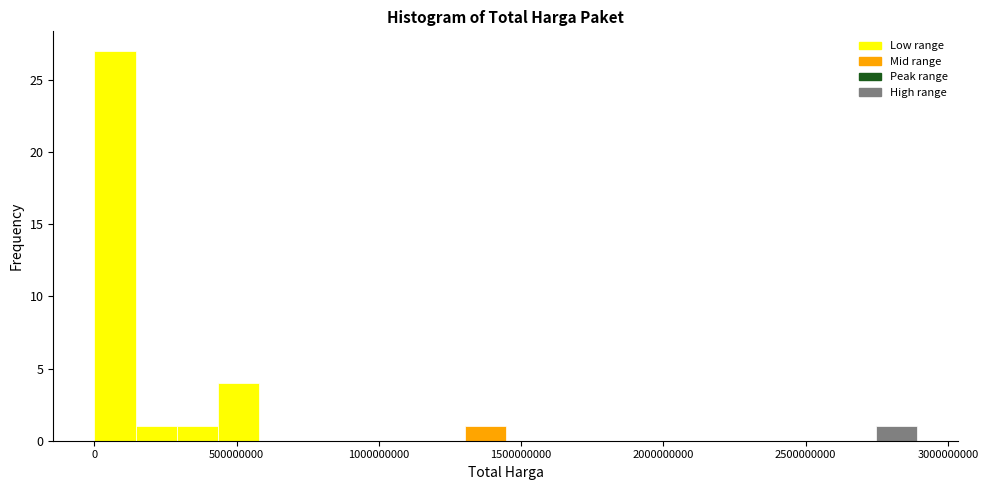

Around what value on the x-axis is the tallest bar? Give the approximate position of its centre, as read against the axis.

50000000